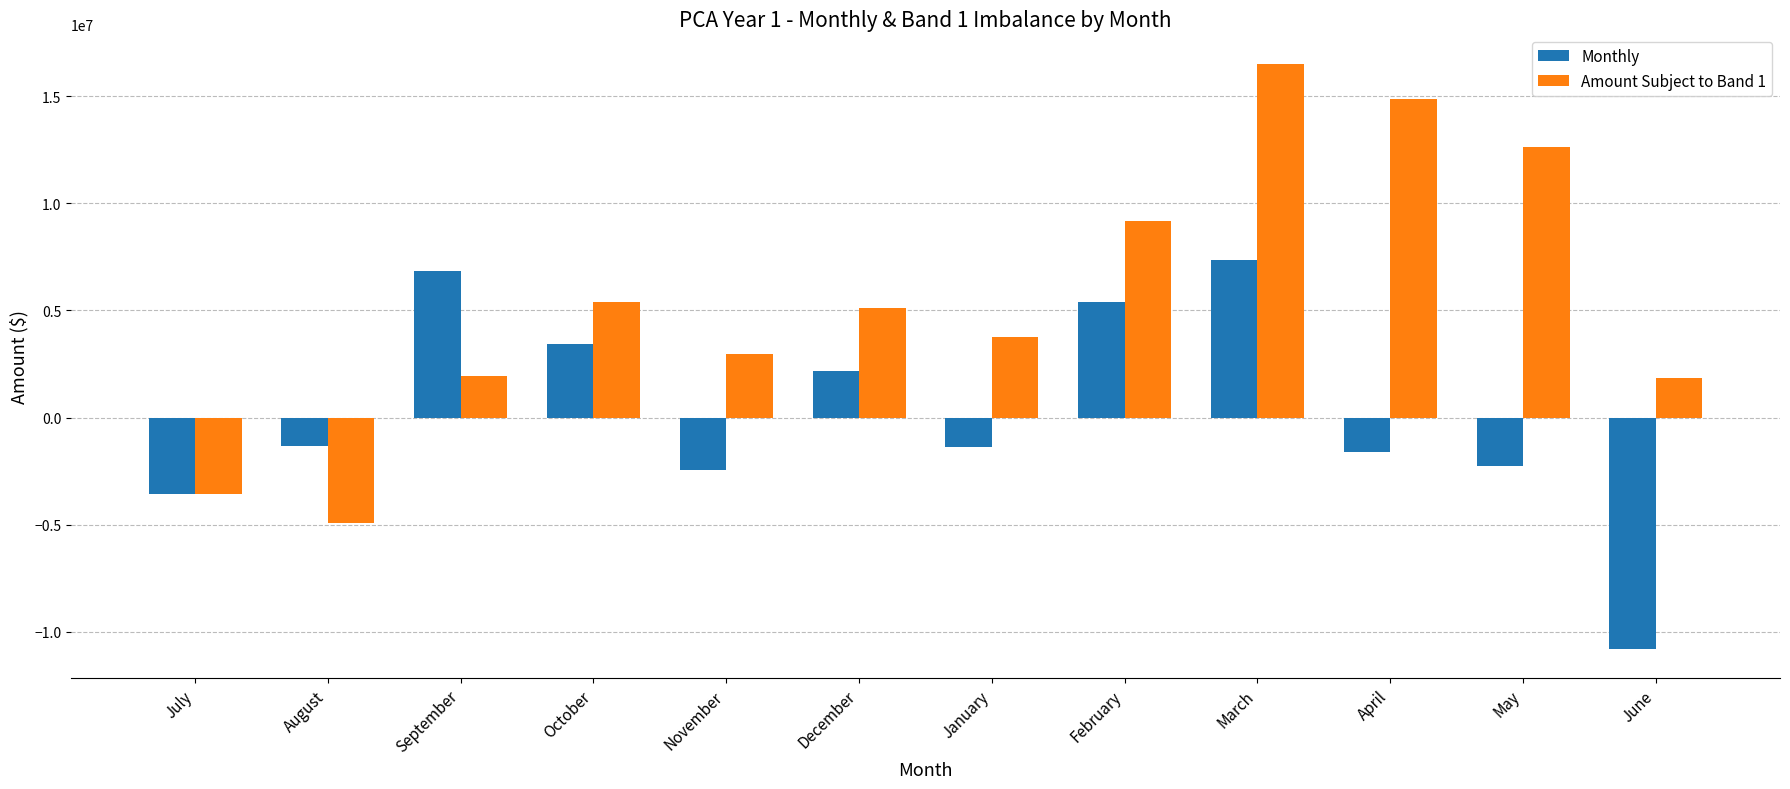

How many values in Monthly are below zero?

7